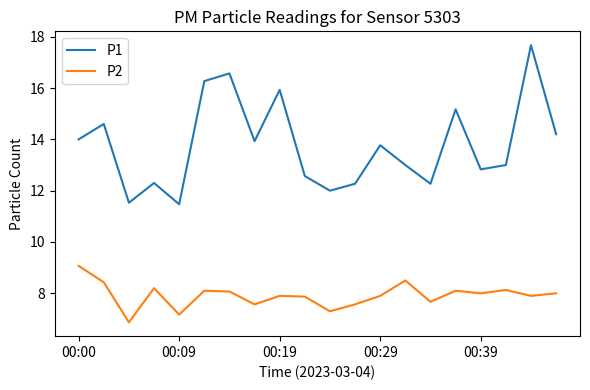

True or false: P1 and P2 cross at least once.

False